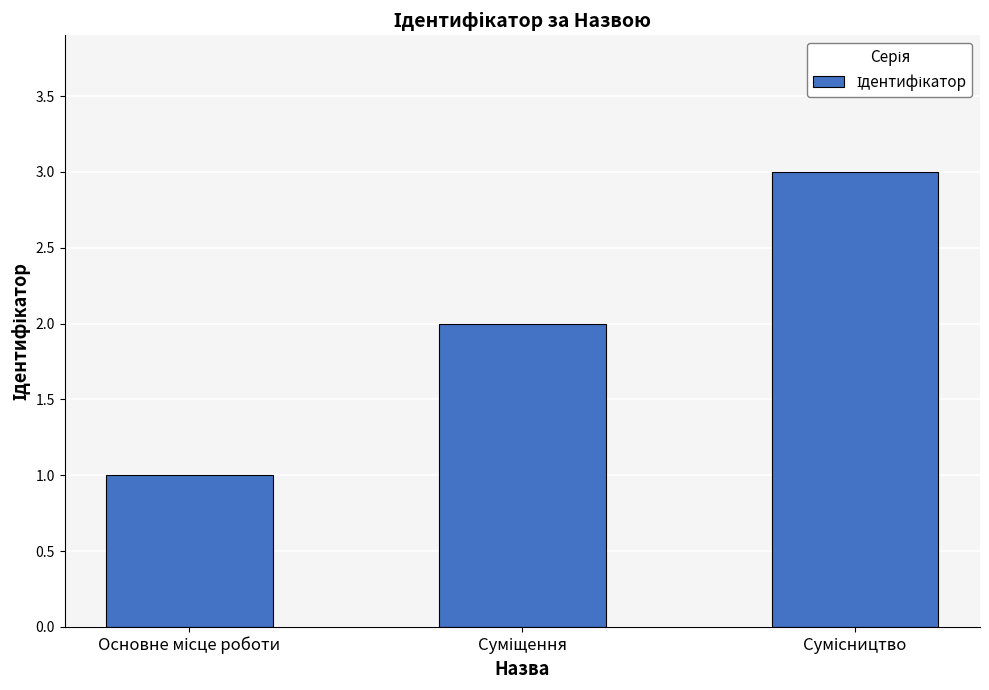

What is the greatest value displayed?

3